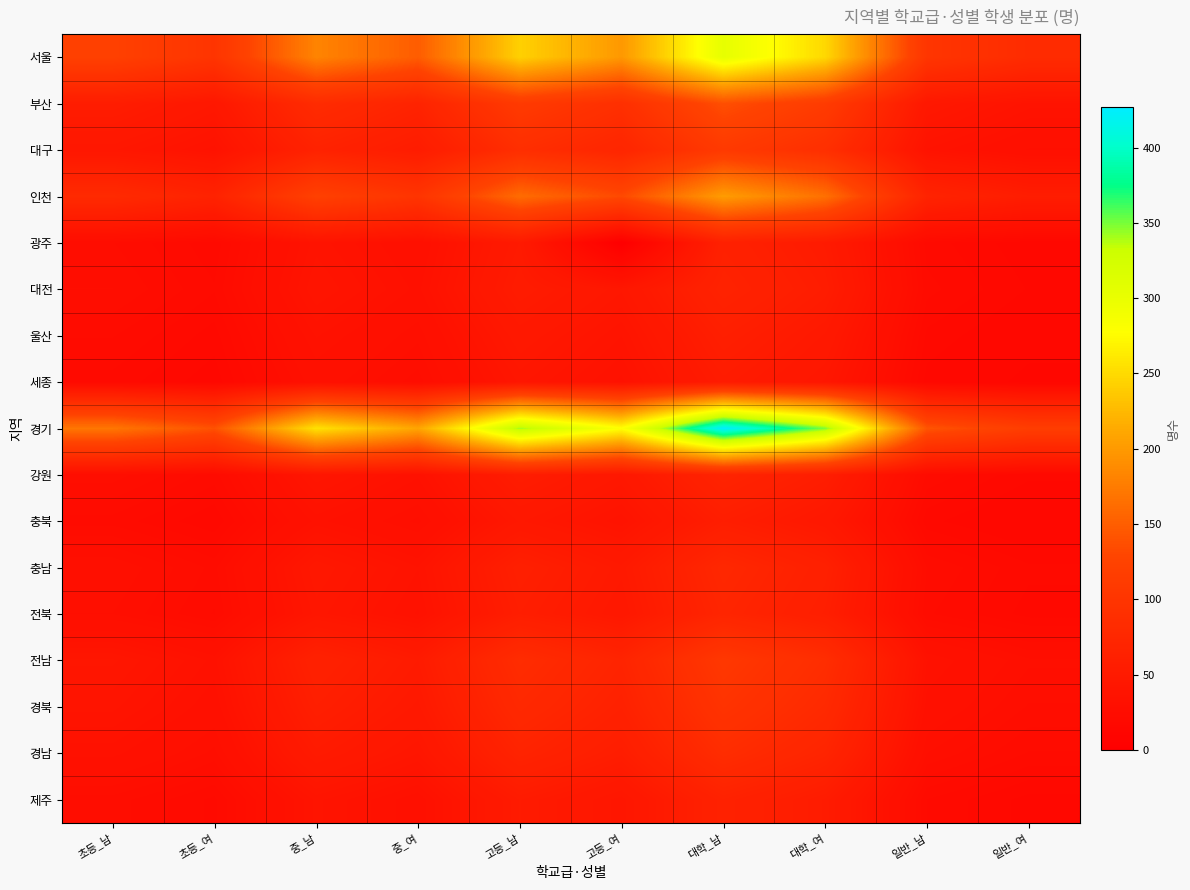

What is the spread (max minus min) of values at 대학_남?

374.2